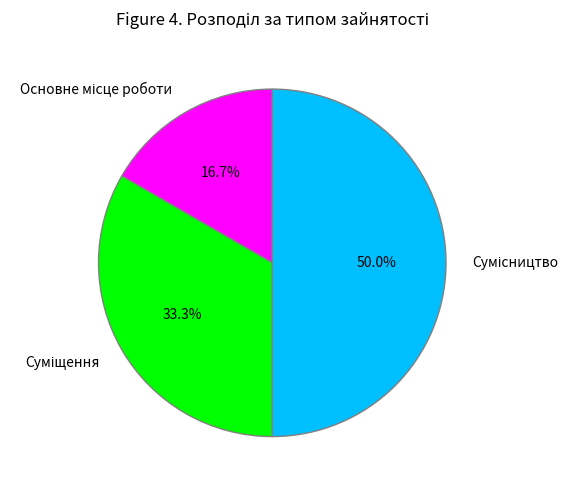

To the nearest percent, what is the difference between the largest and smallest slice percentages?

33%